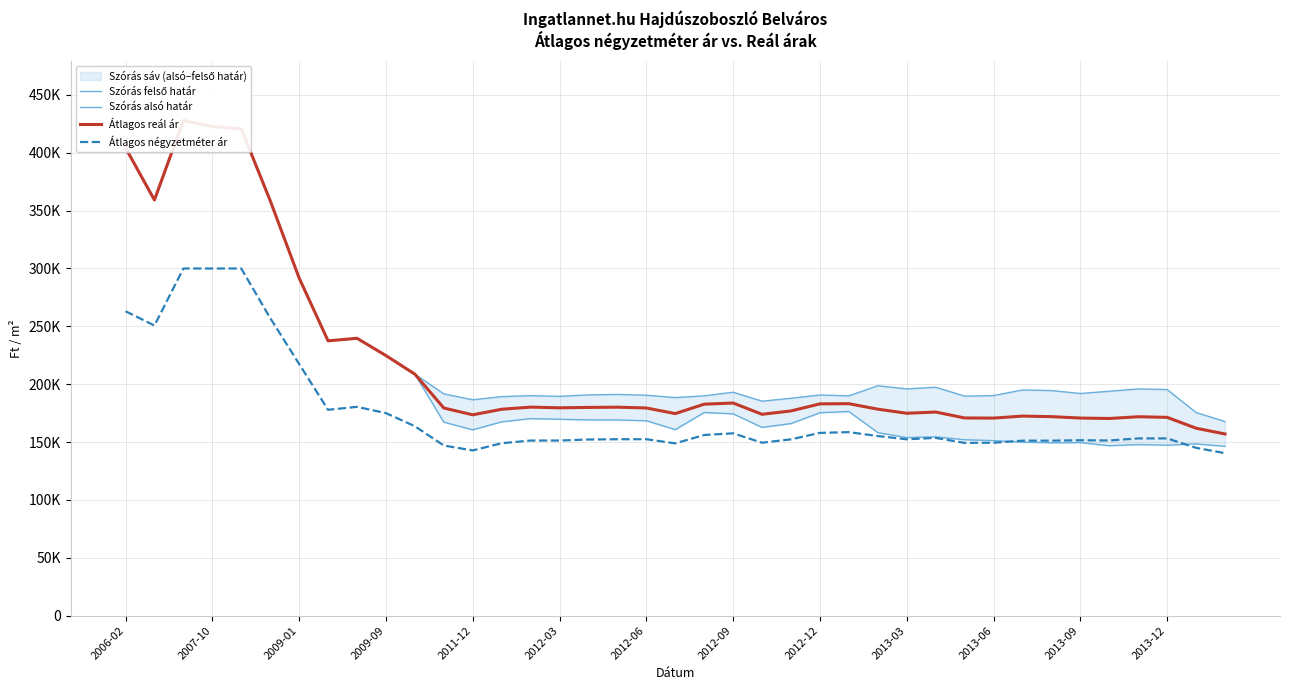

The value of Szórás alsó határ at 2012-12 is 275205. True or false?

False